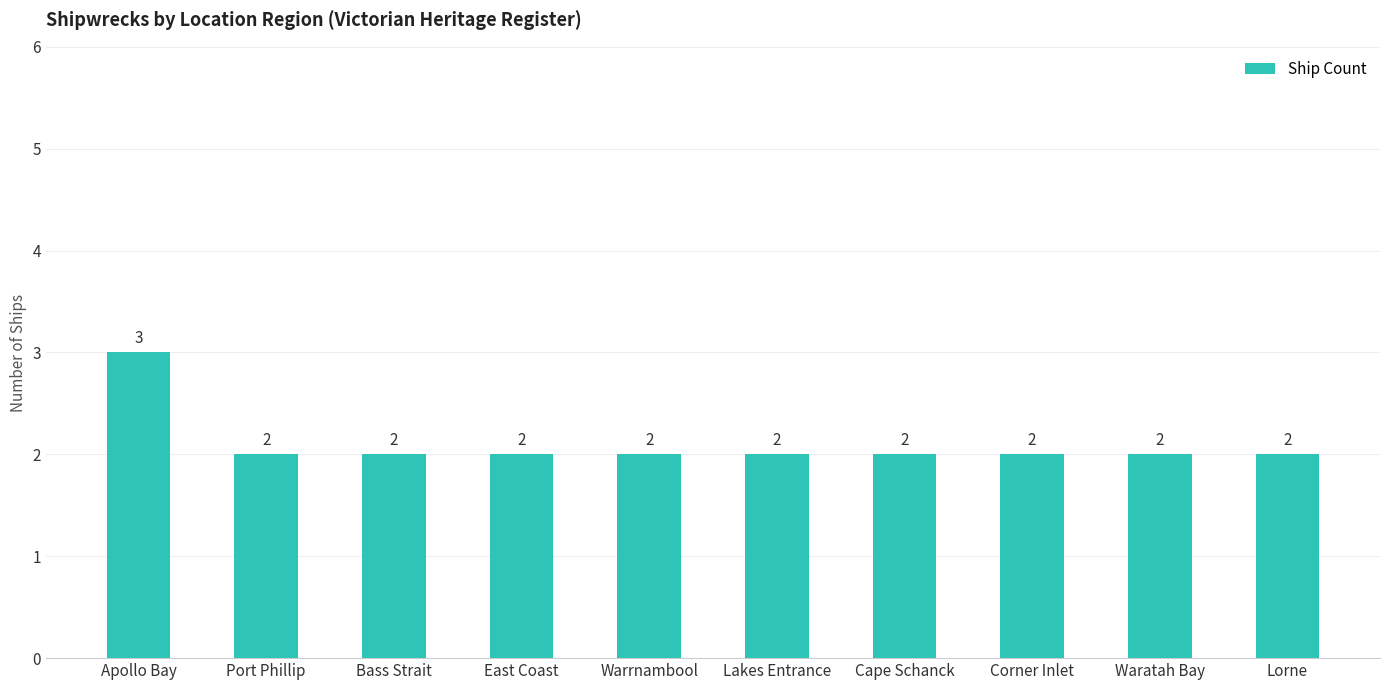

Count the number of data series in this chart.

1